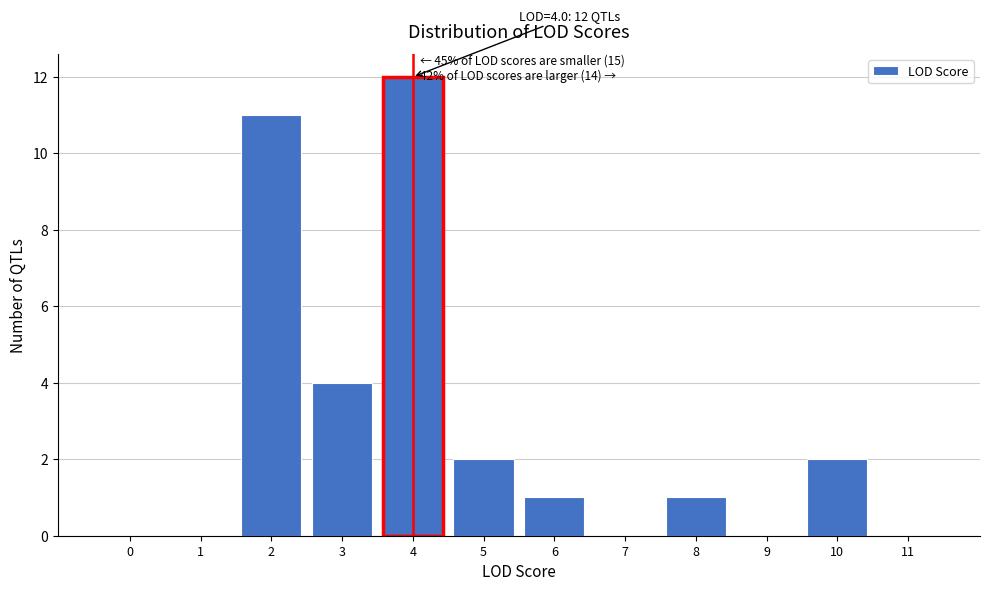

Reading right to left, list all the values displayed in this chart.

11=0	10=2	9=0	8=1	7=0	6=1	5=2	4=12	3=4	2=11	1=0	0=0